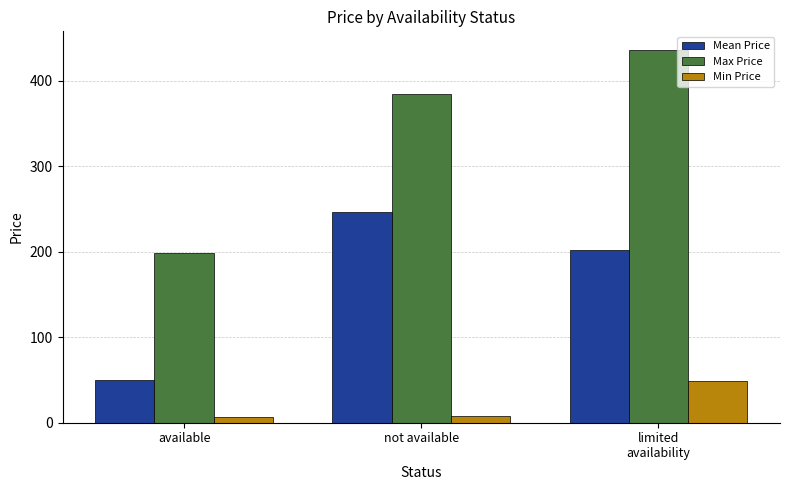

Rank the series by their maximum value, from lowest to highest.

Min Price, Mean Price, Max Price